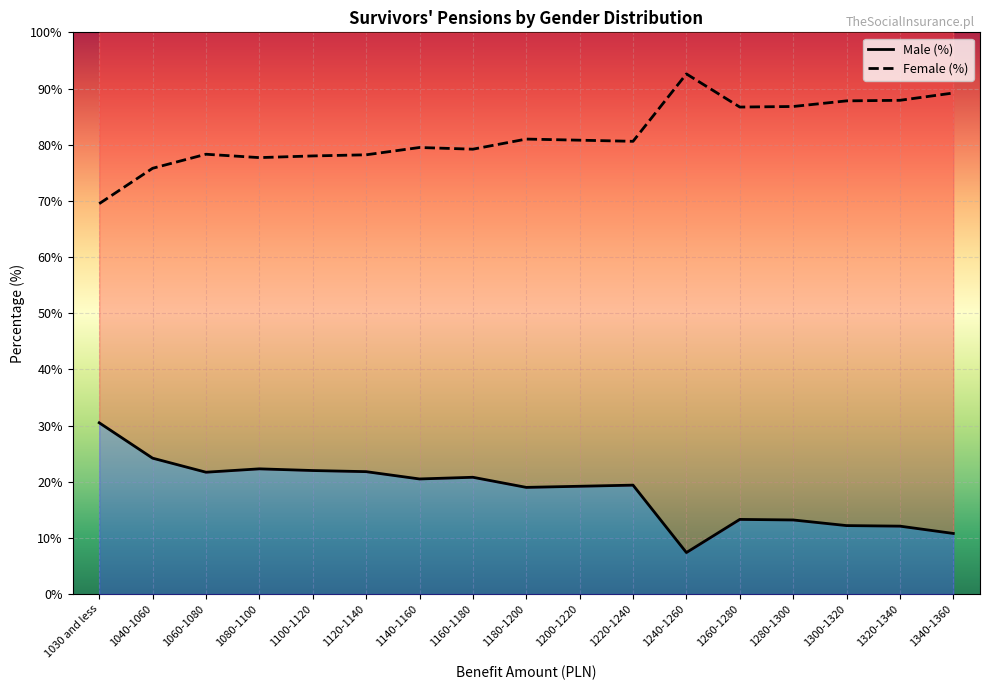

What is the total value across all series at 1300-1320?

100.0